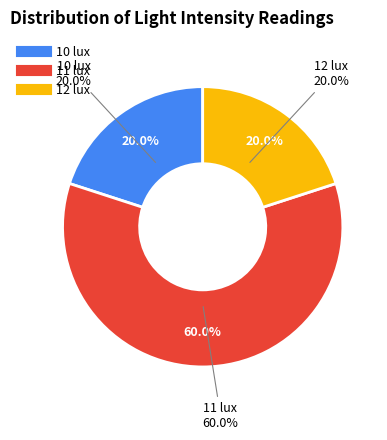

Which has a higher value, 10-10 lux or 12-12 lux?

12-12 lux